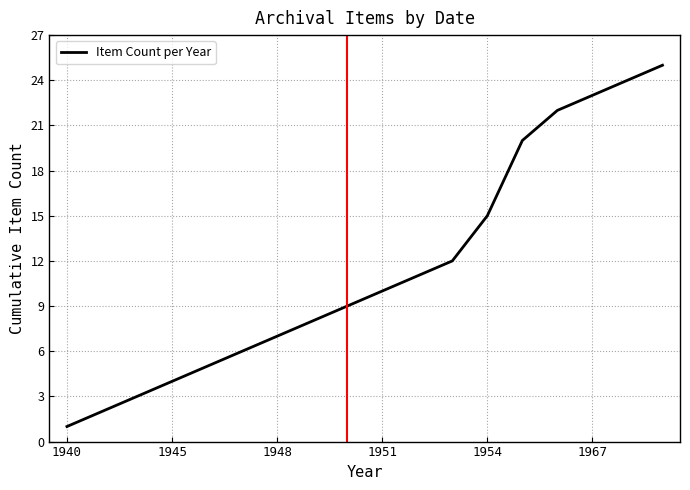

What is the greatest value displayed?

25